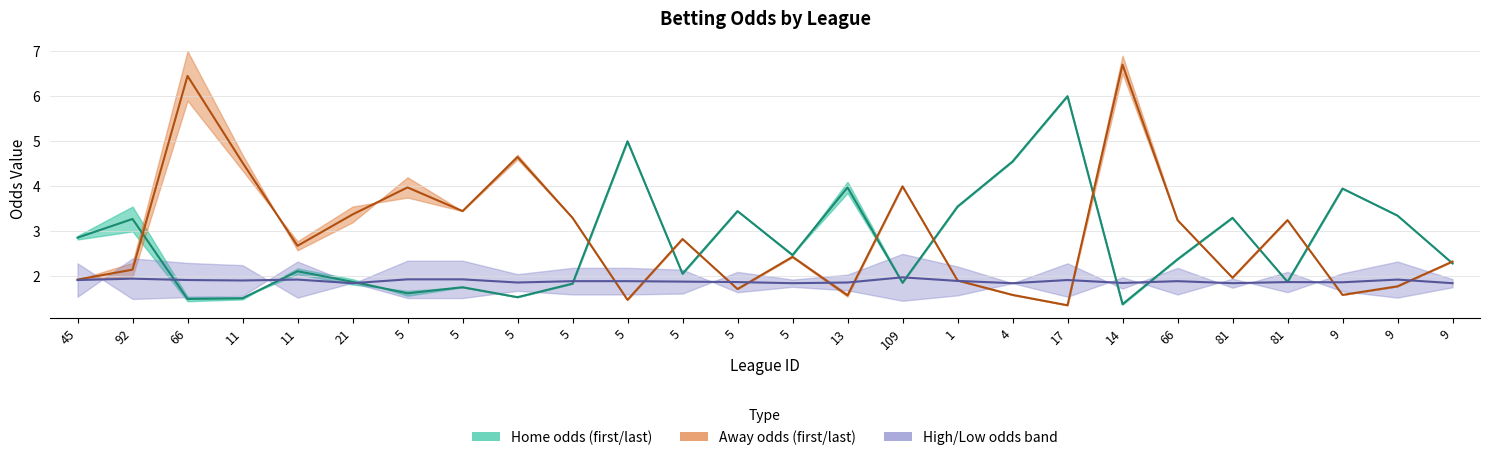

In first_away, how many points are higher than both neighbors (excluding endpoints)?

8